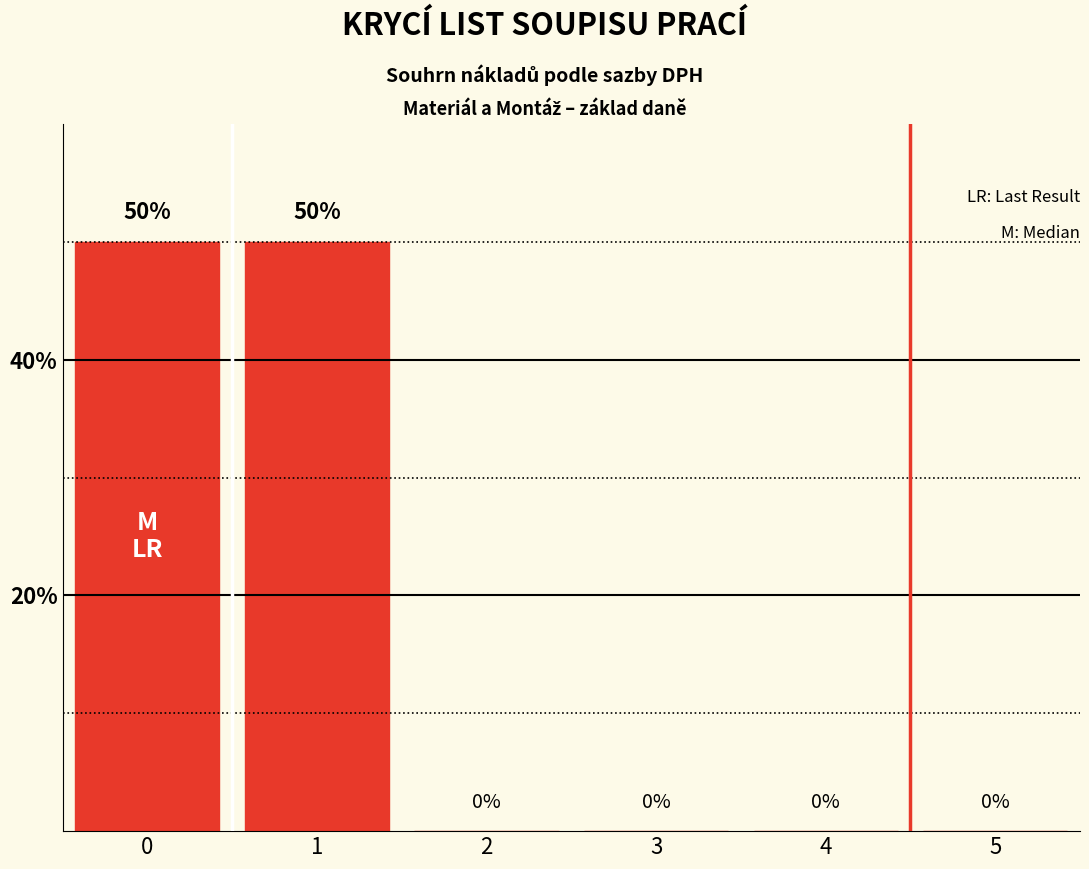

What is the sum of all values?

100